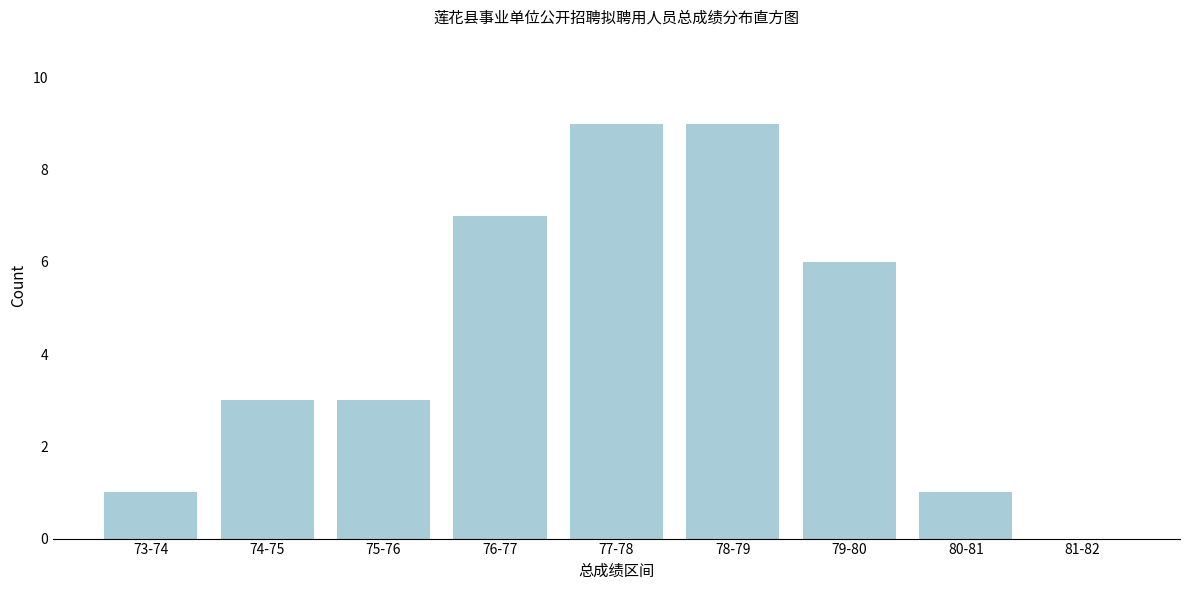

Reading right to left, list all the values displayed in this chart.

81-82=0	80-81=1	79-80=6	78-79=9	77-78=9	76-77=7	75-76=3	74-75=3	73-74=1